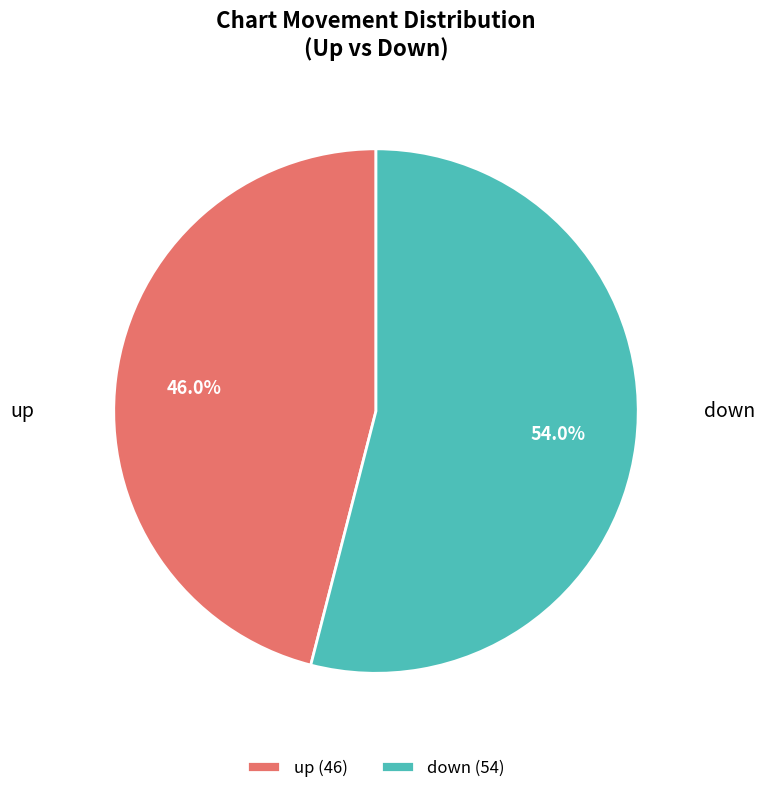

To the nearest percent, what is the difference between the largest and smallest slice percentages?

8%